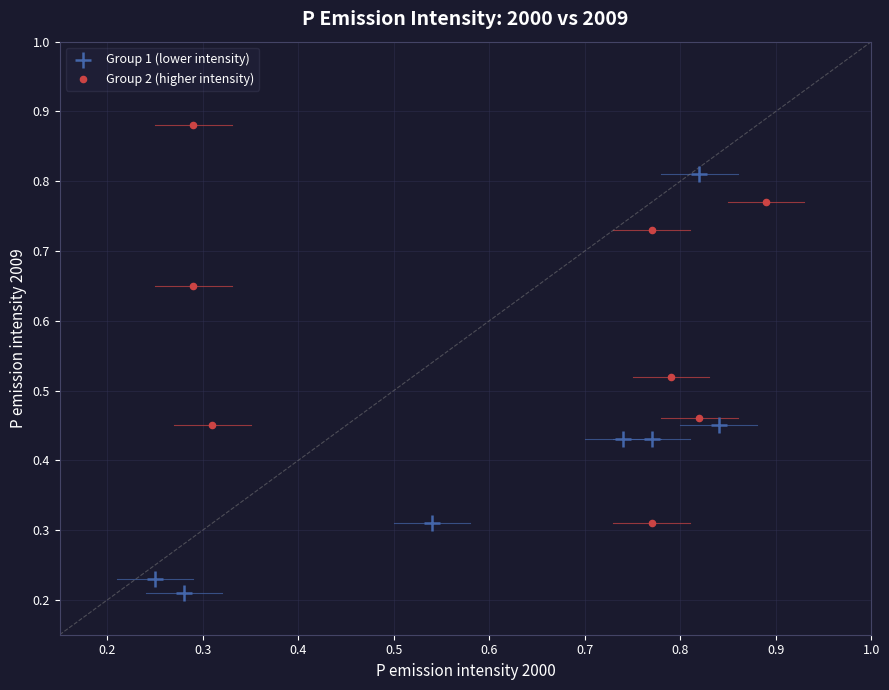

Which series reaches the minimum Y coordinate?

Group 1 (lower intensity)